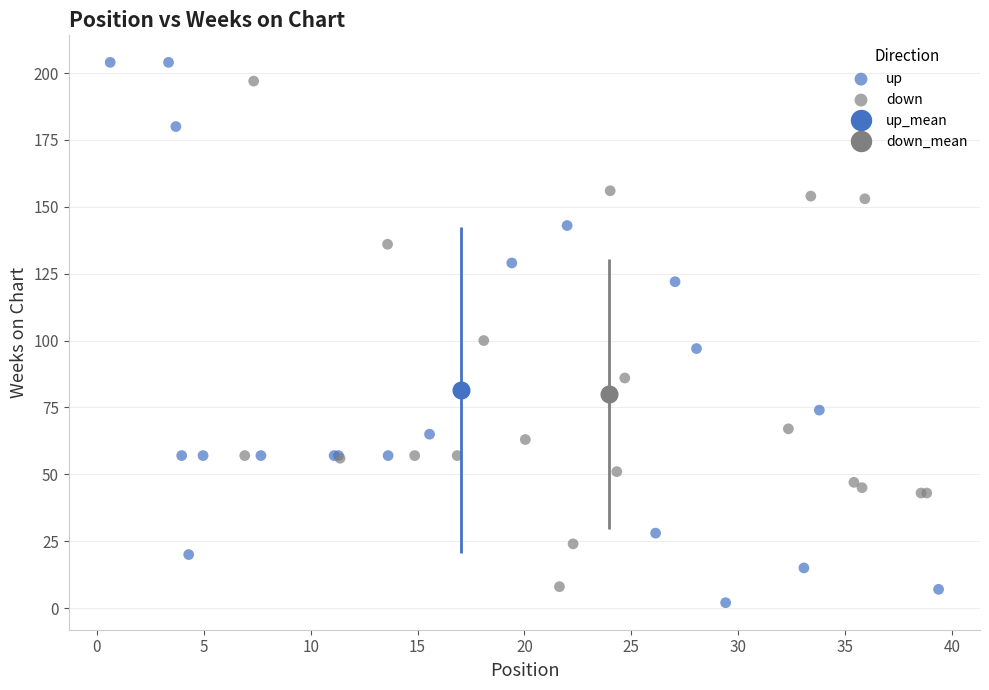

Which series has the widest spread of Y values?

up